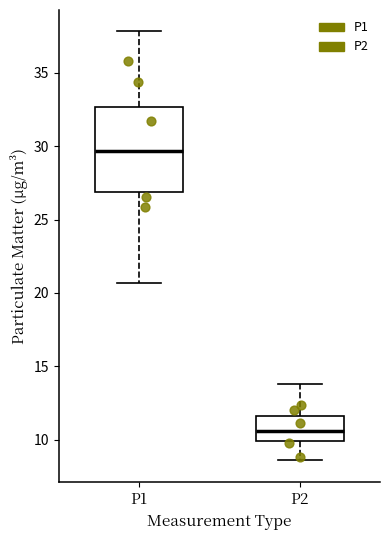

Where is the lower edge of the box for P1 on the y-axis? The values are not printed on the chart, so give them approximately, as read against the axis.

27.0